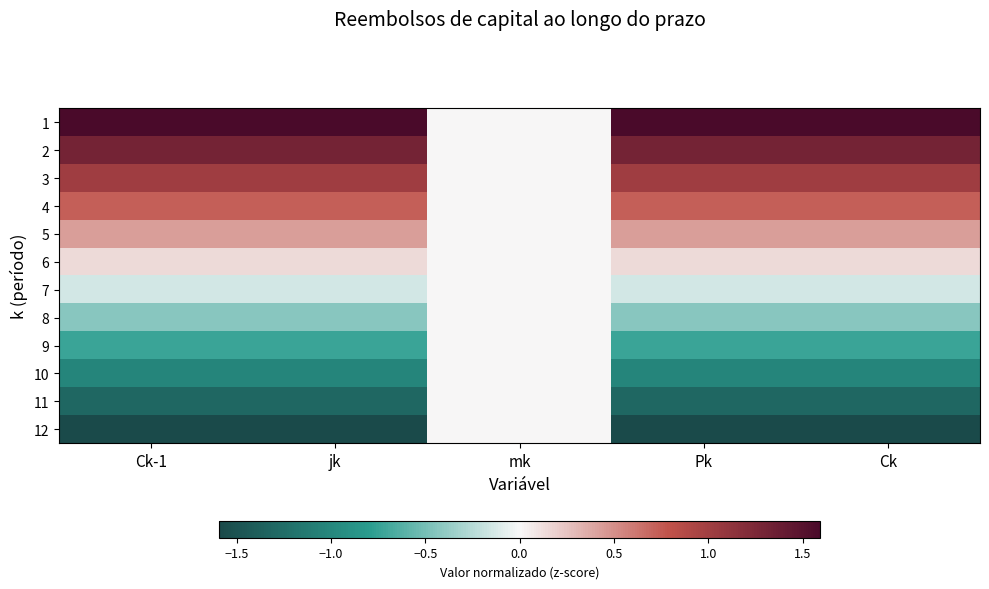

At which category does the chart reach its peak across all series?

Ck-1